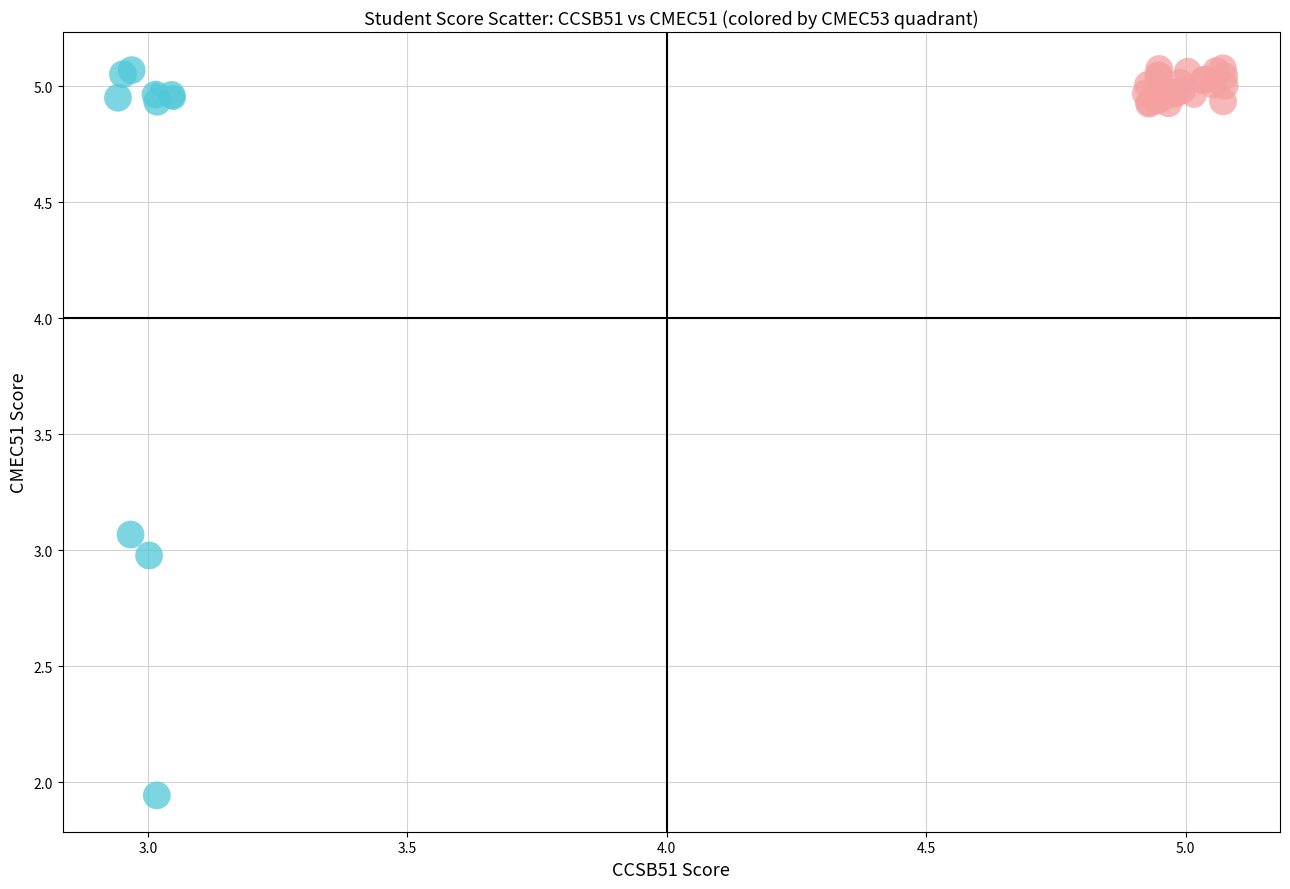

Which series has the largest Y range (max minus min)?

Q3